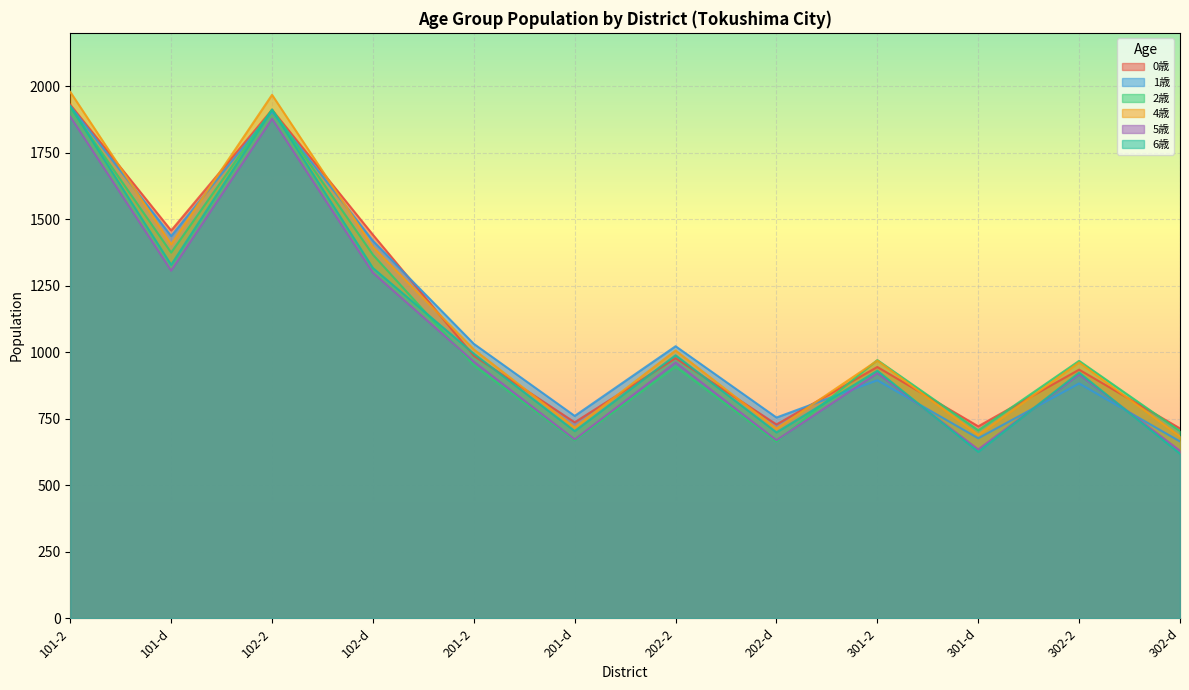

What is the label of the 4th point from the right?

301-2